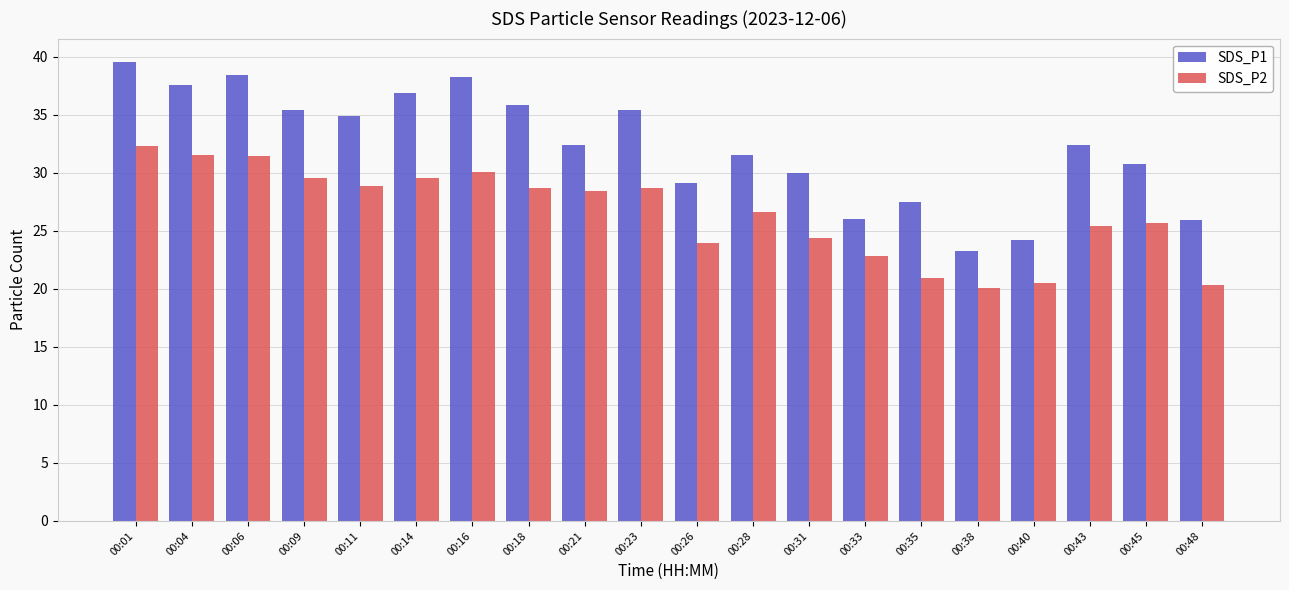

At 00:31, list the series in order from largest to smallest.

SDS_P1, SDS_P2